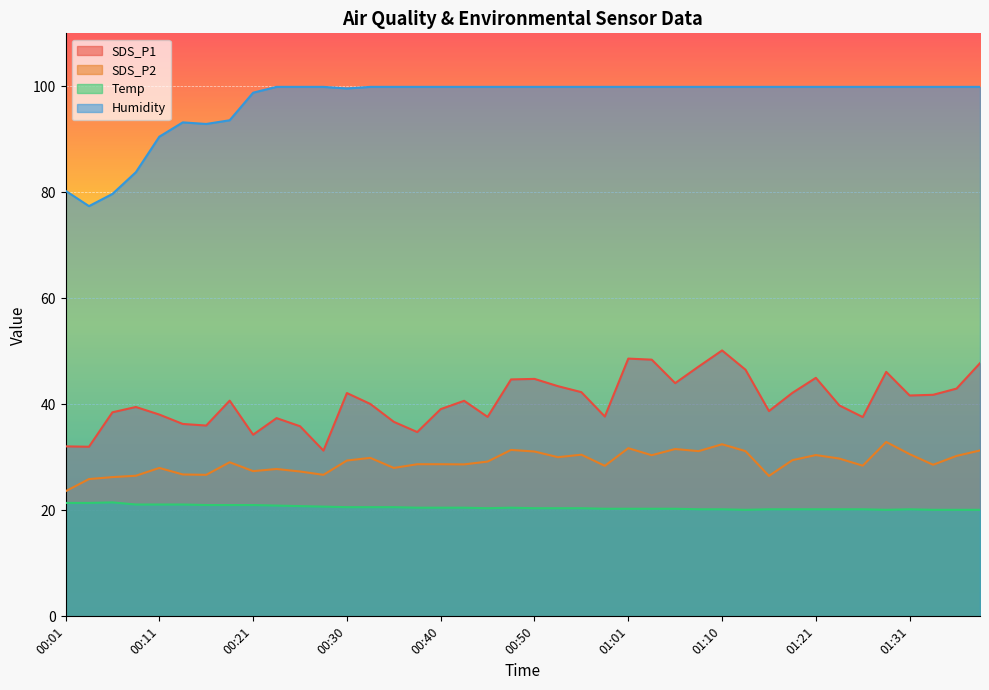

What is the label of the 35th point from the left?

01:26